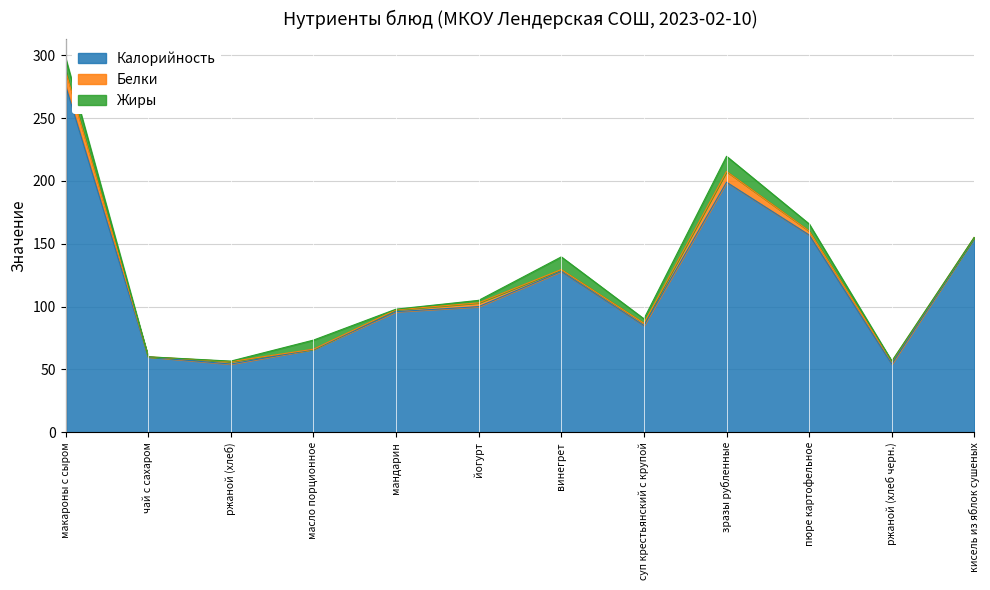

What position from the right is суп крестьянский с крупой?

5